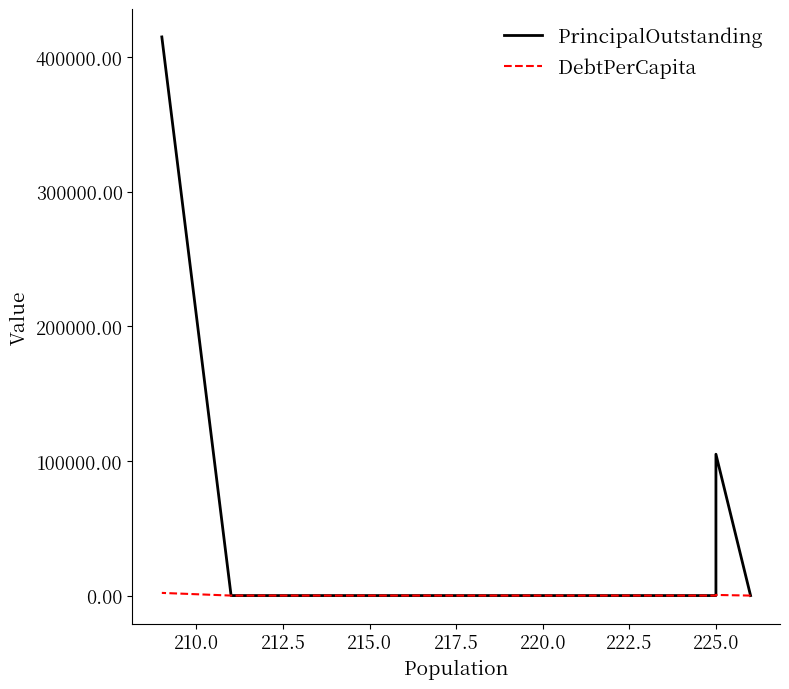

How many lines are shown in the chart?

2